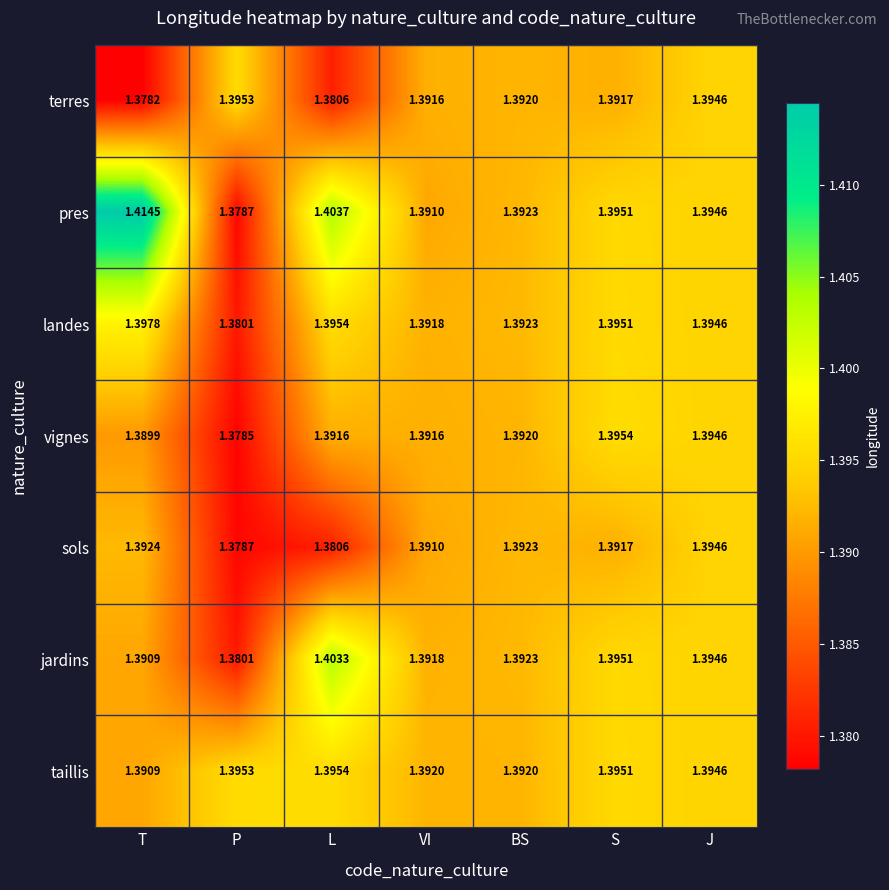

Where is landes nearest to the value 1?

P